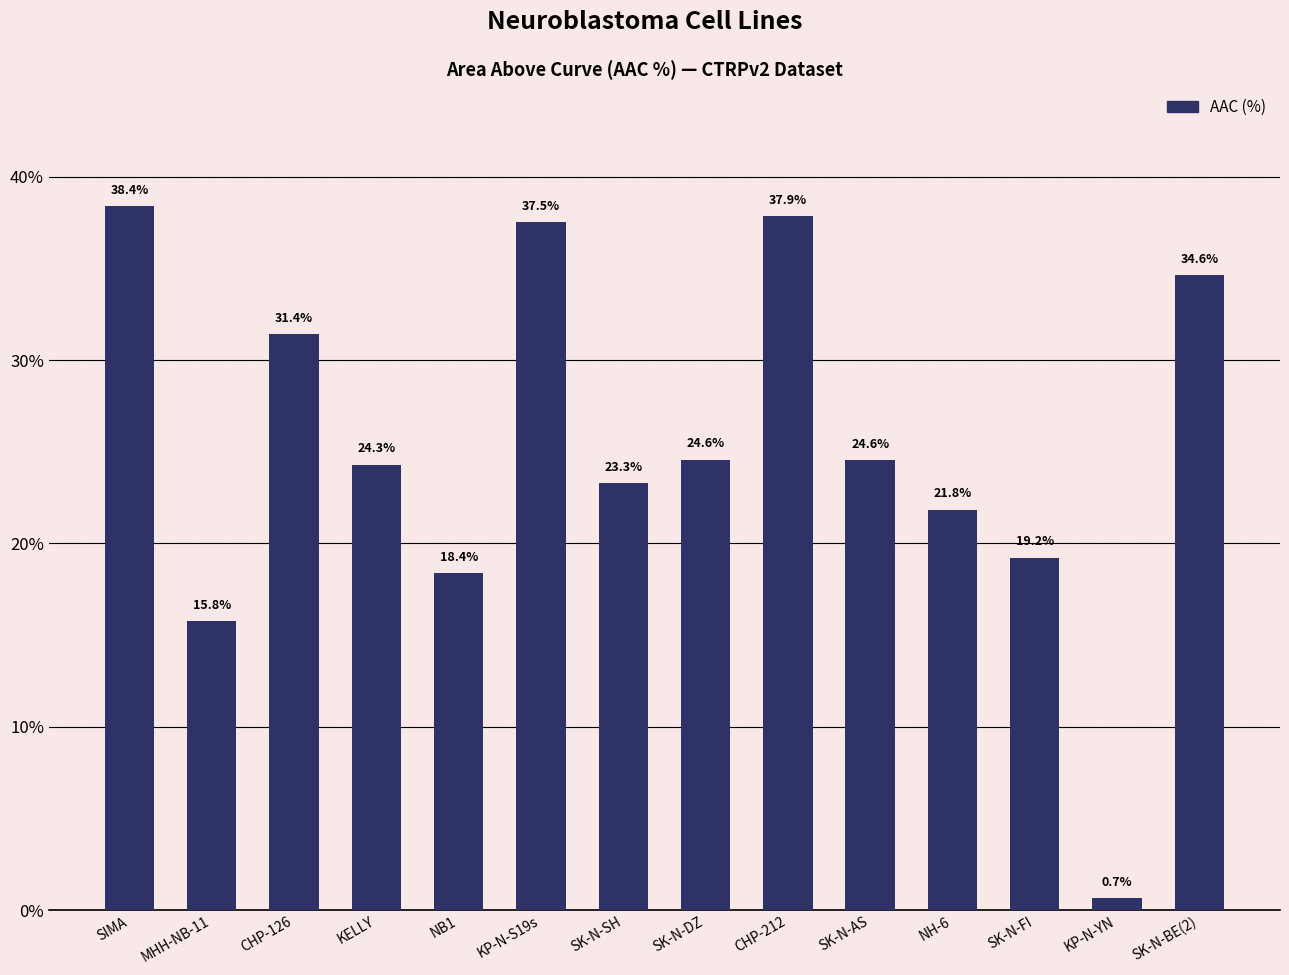

The value at CHP-126 is 43.4. True or false?

False